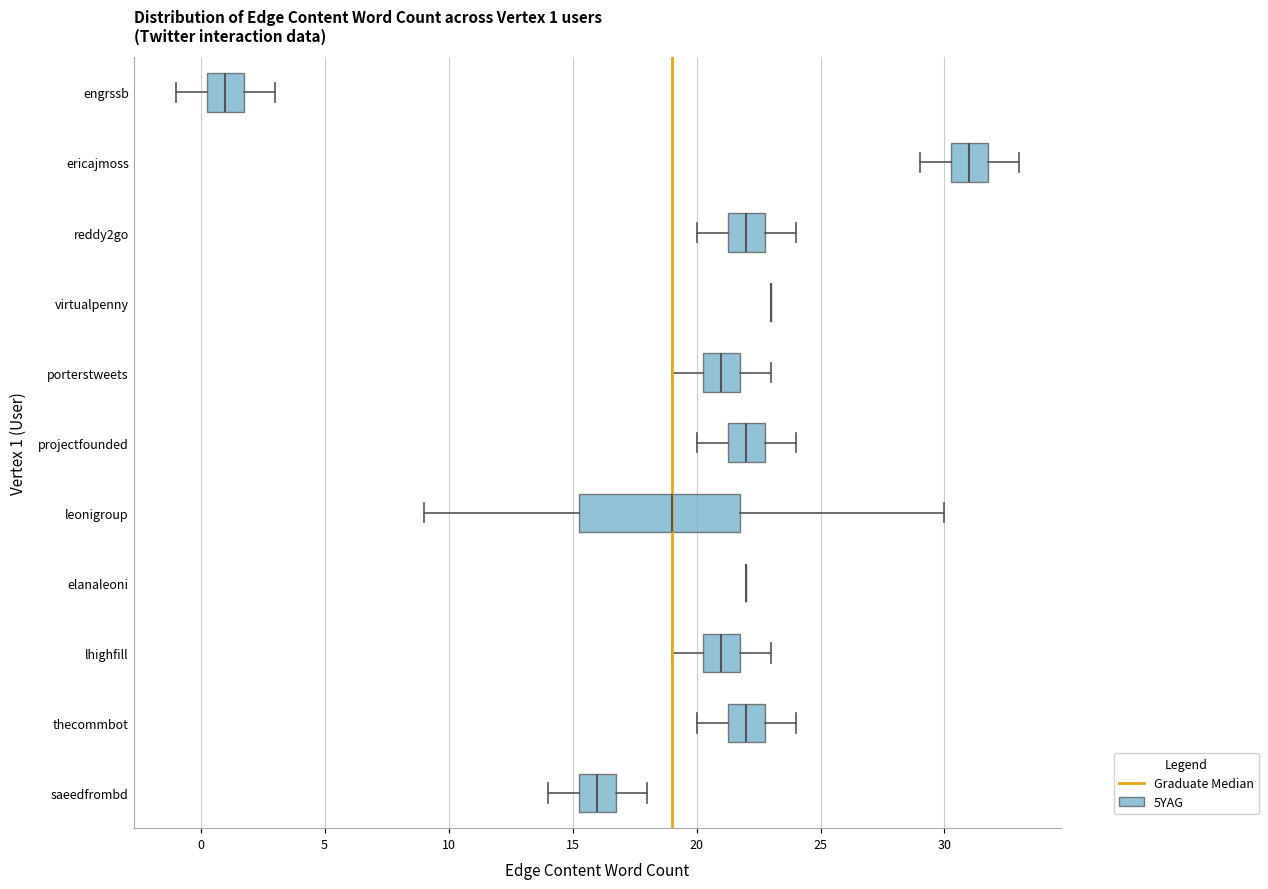

Which box is the widest, from its left edge to its right edge?

leonigroup